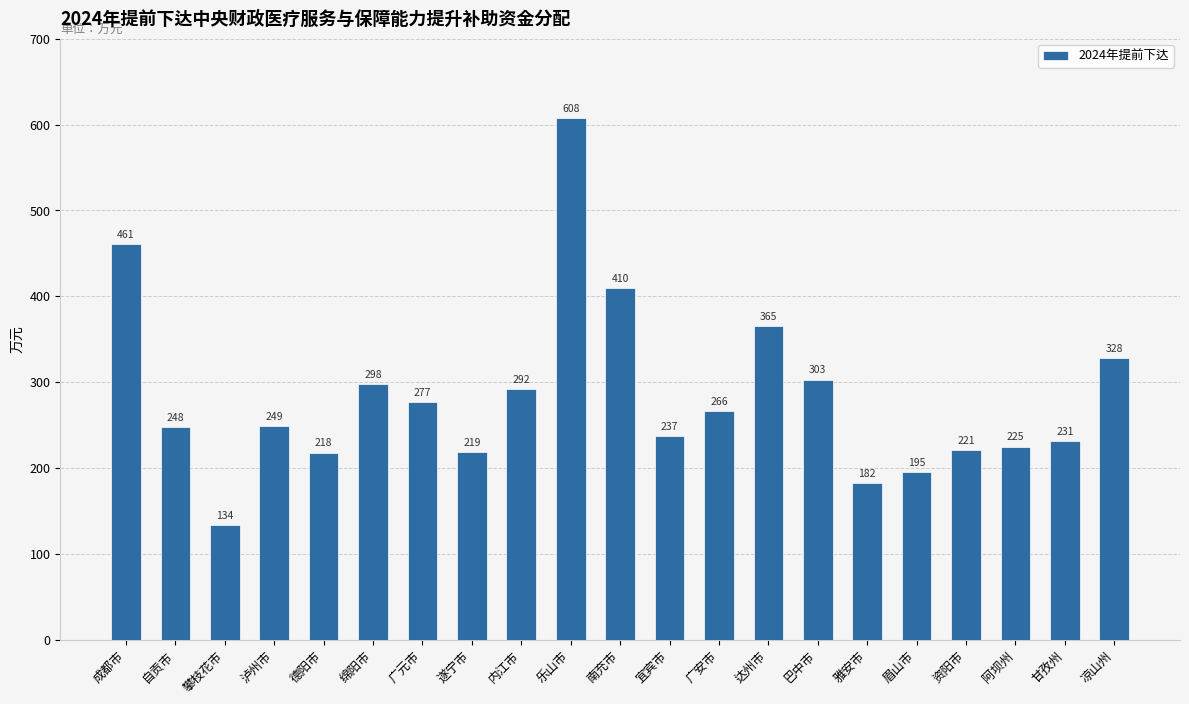

Does the chart contain stacked bars?

No